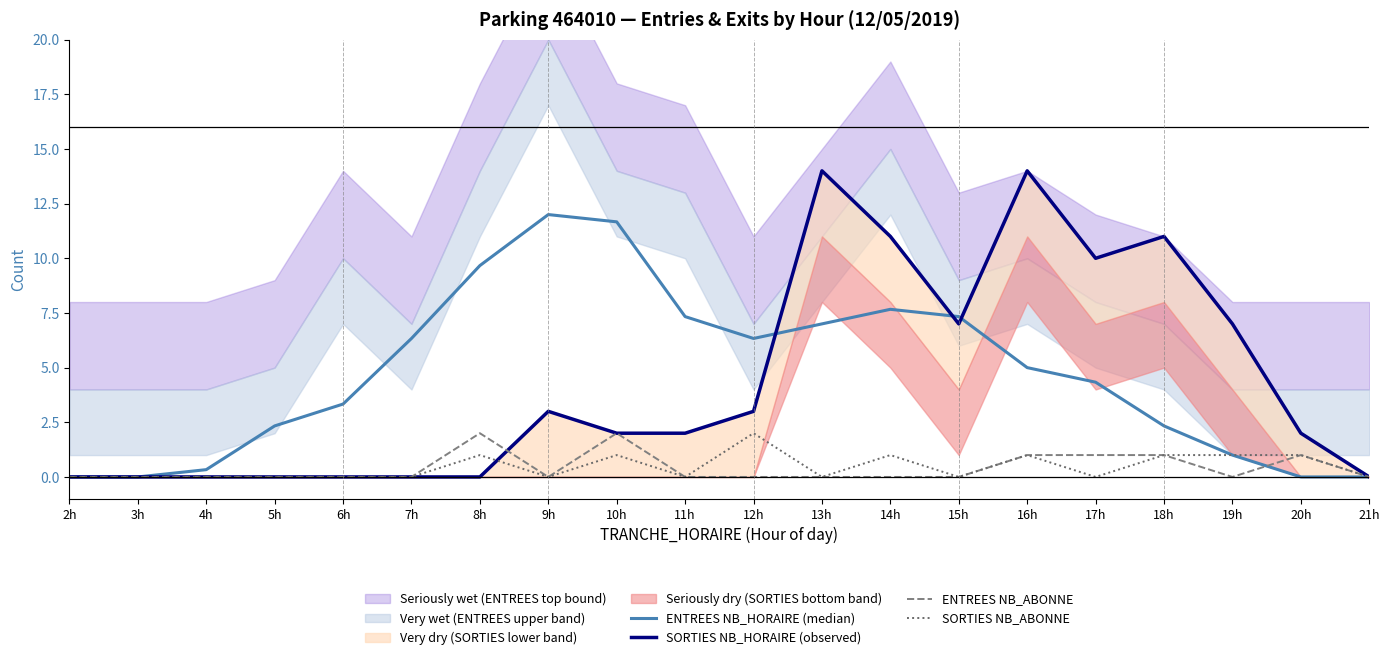

Rank the series by their maximum value, from lowest to highest.

ENTREES NB_ABONNE, SORTIES NB_ABONNE, ENTREES NB_HORAIRE (median), SORTIES NB_HORAIRE (observed)